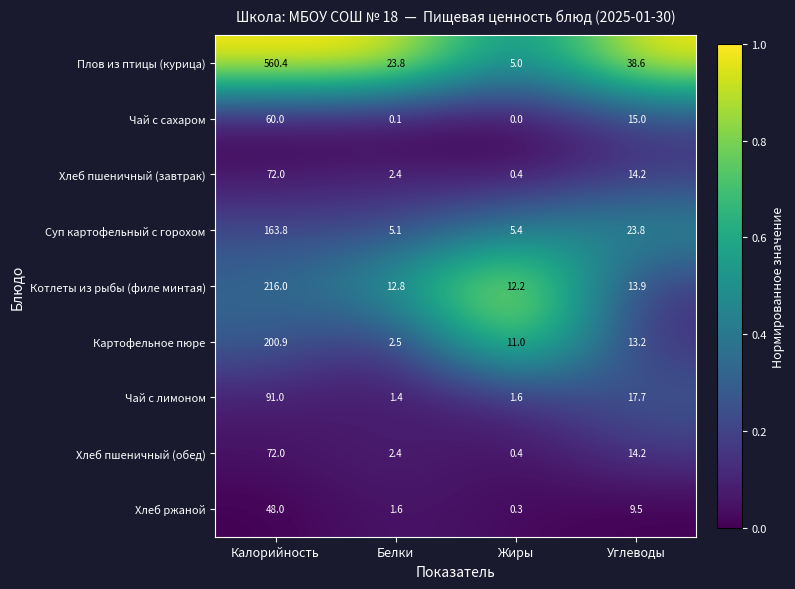

At how many categories does at least one series exceed 0?

4